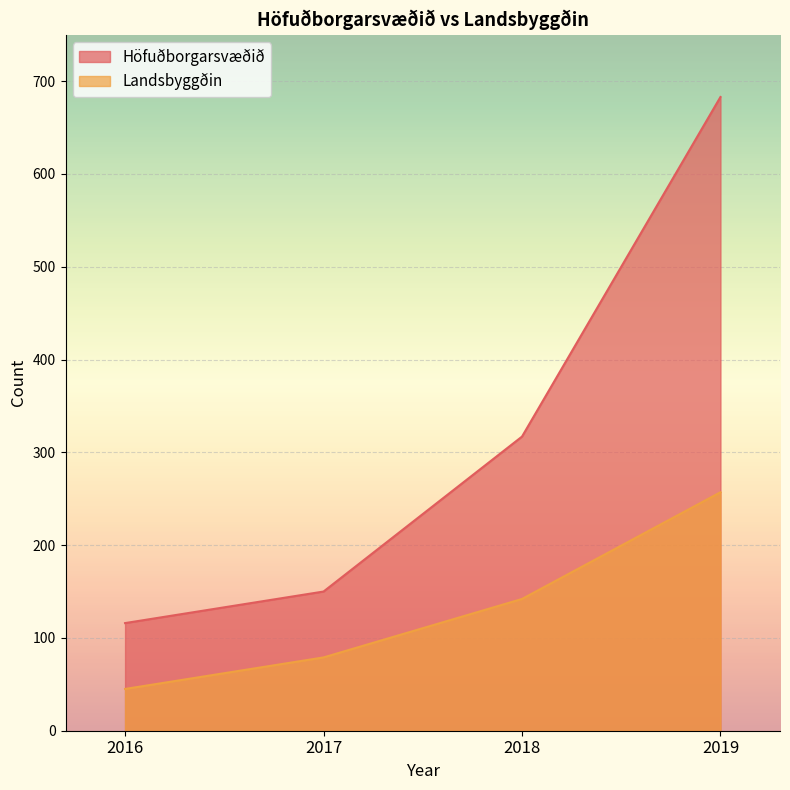

Rank the series at 2019 from highest to lowest value.

Höfuðborgarsvæðið, Landsbyggðin